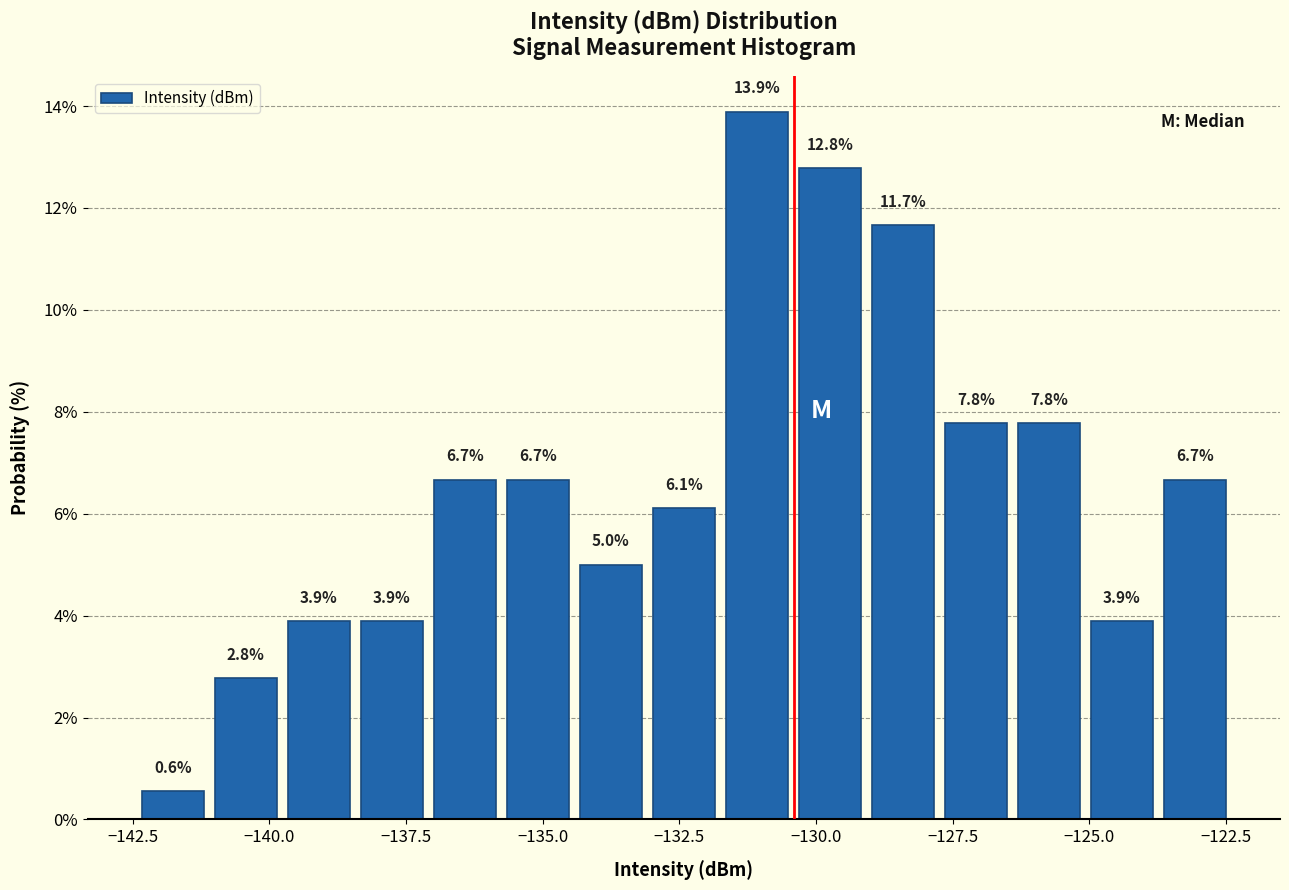

Around what value on the x-axis is the tallest bar? Give the approximate position of its centre, as read against the axis.

-131.0